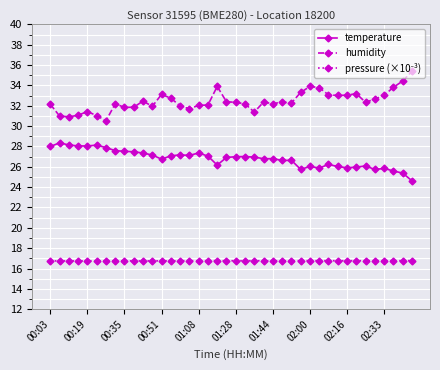

What is the smallest value displayed?

16.7